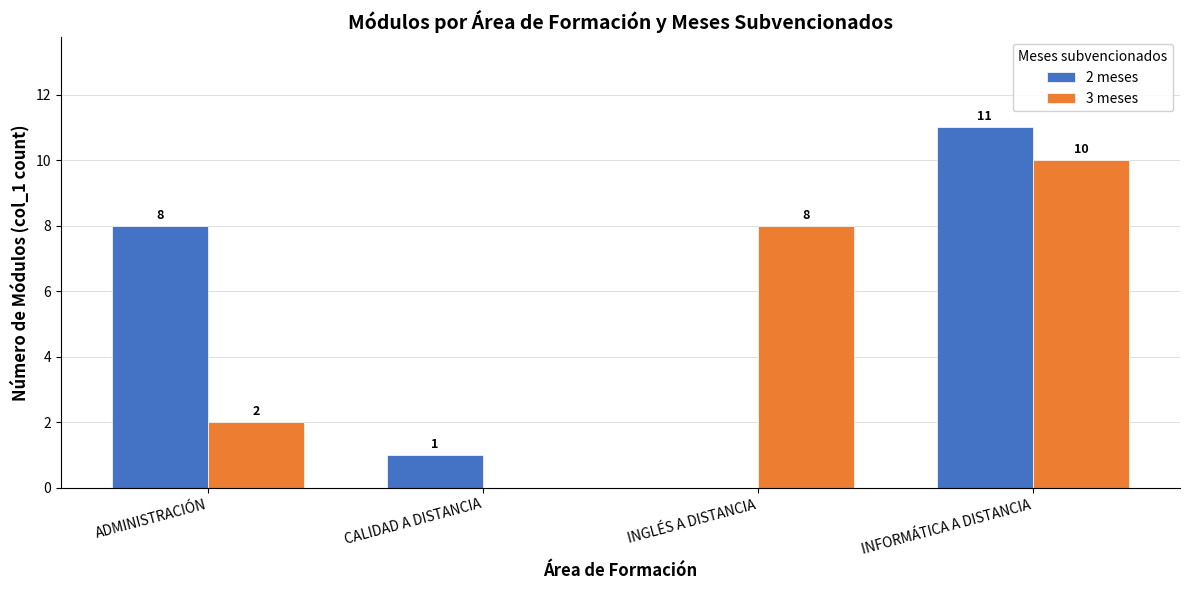

Are the bars grouped side by side (vs. stacked)?

Yes